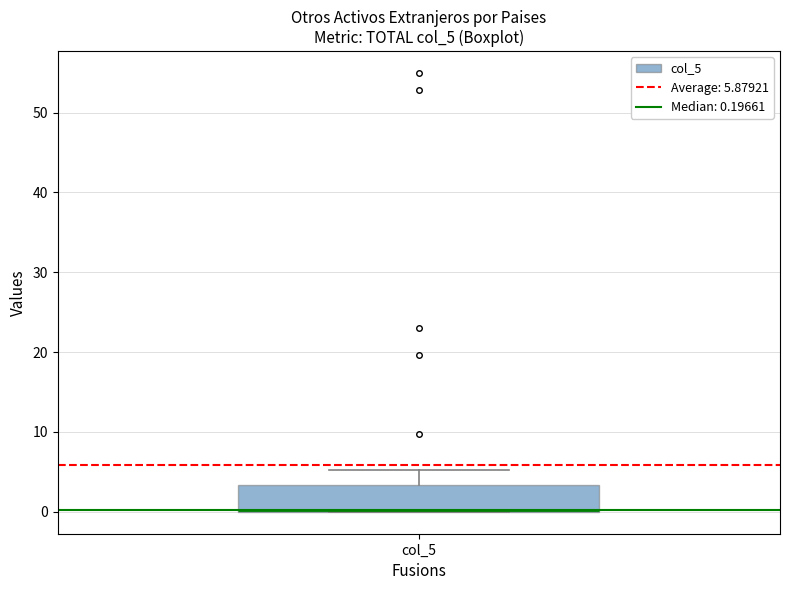

Read this box plot against the y-axis: the position of the median line, the range covered by the box, and the ends of both whiskers. The values are not printed on the chart, so give them approximately, as read against the axis.

median 0 (drawn on the box's lower edge), box 0 to 3, whiskers 0 to 5